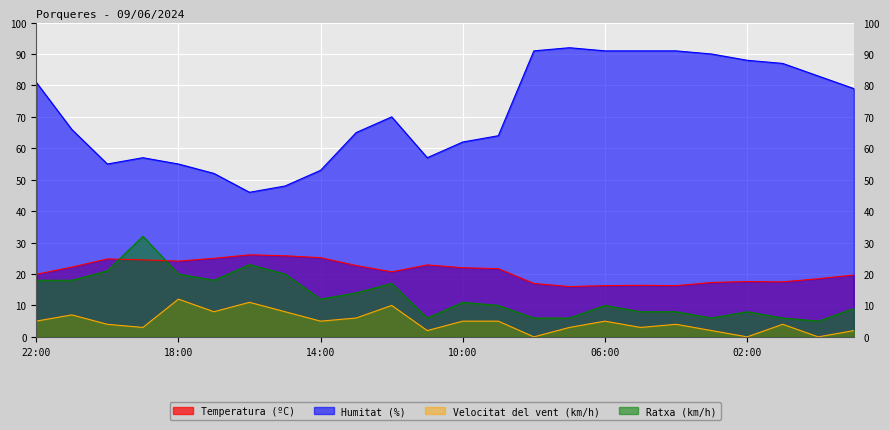

How many lines are shown in the chart?

4